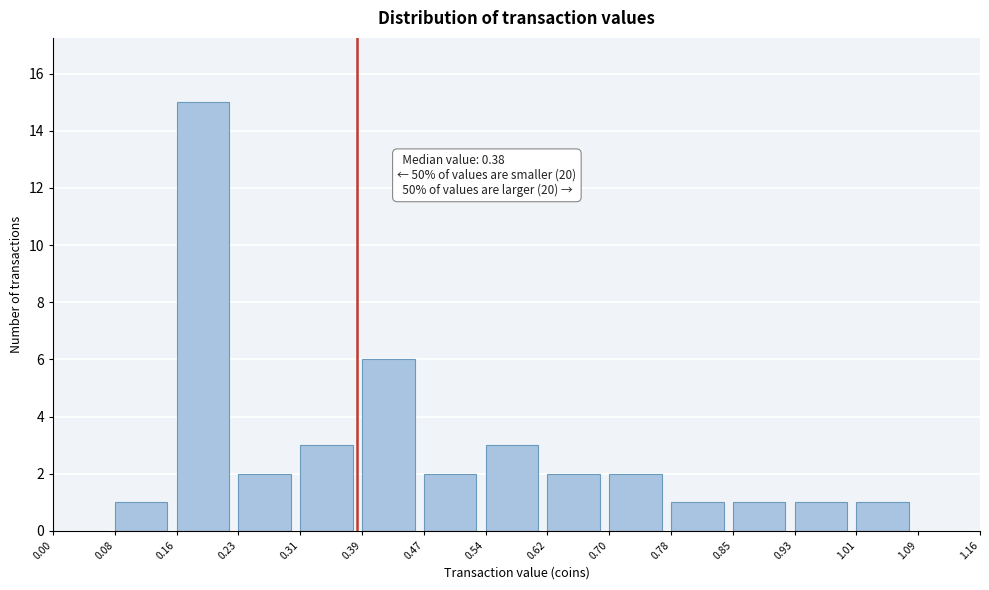

Over which range of the x-axis is the bar tallest?

0.16 to 0.23